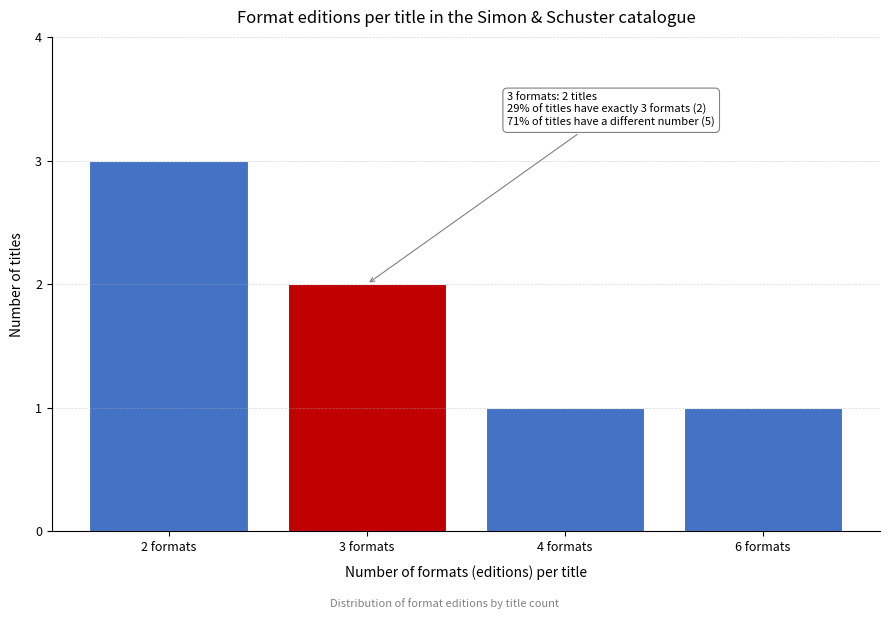

Reading left to right, extract all data points from this chart.

3	2	1	1